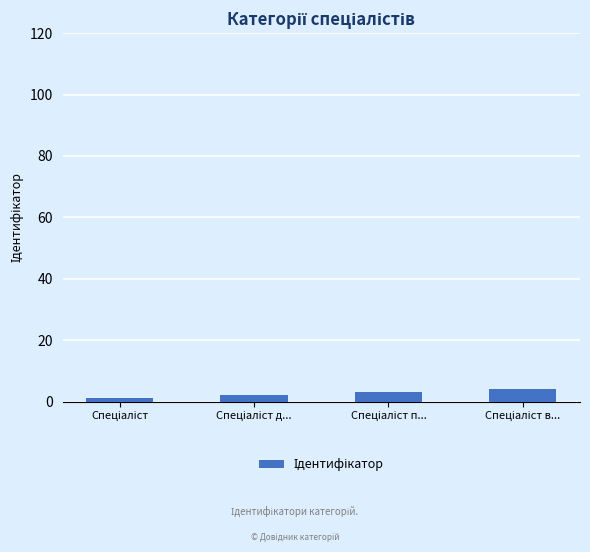

Reading left to right, list all the values displayed in this chart.

1	2	3	4